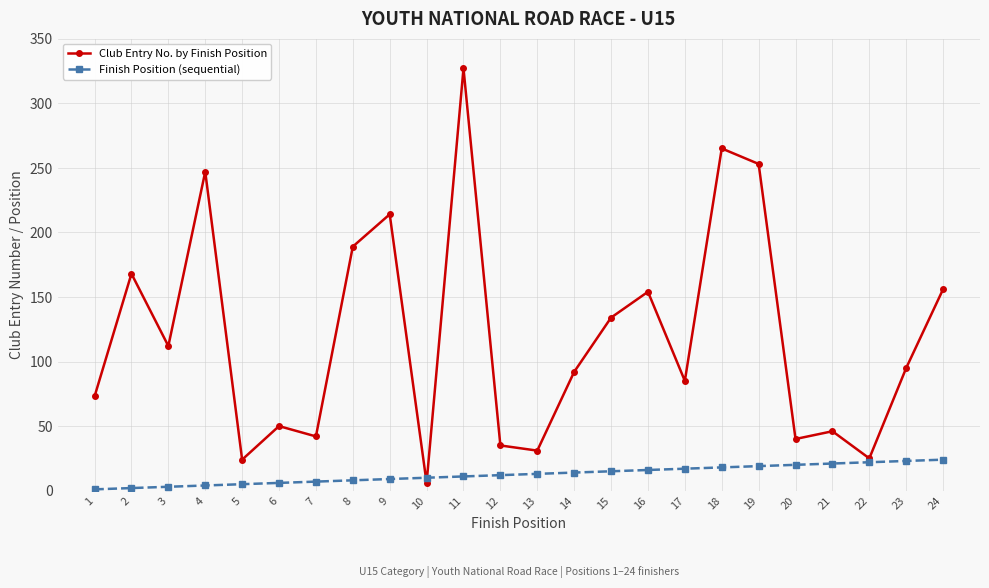

What is the greatest value displayed?

327